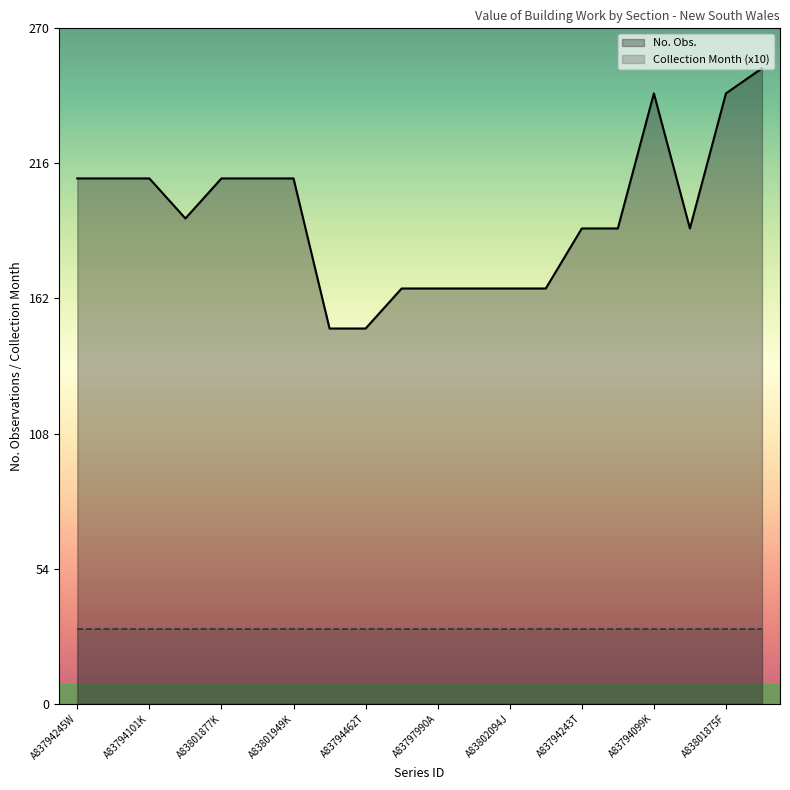

At which category does the data reach its first local valley?

A83797989T